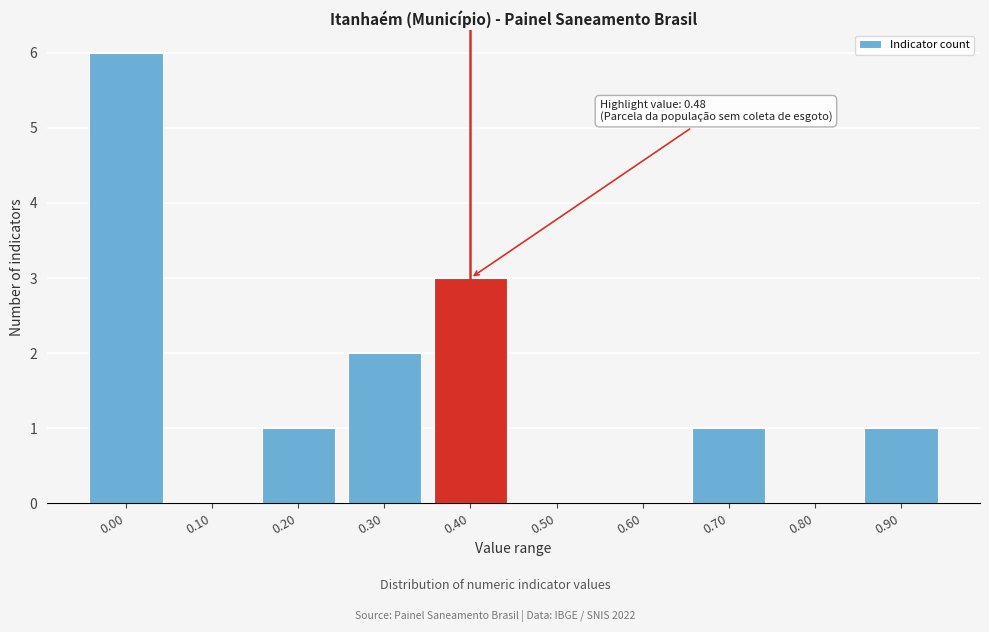

Reading left to right, transcribe all the data shown in this chart.

0.00=6	0.10=0	0.20=1	0.30=2	0.40=3	0.50=0	0.60=0	0.70=1	0.80=0	0.90=1